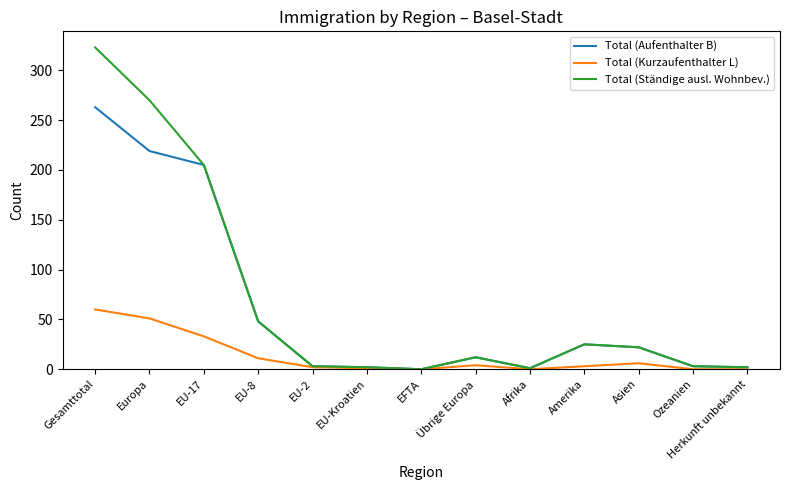

What is the difference between the Total (Kurzaufenthalter L) values at EU-17 and Amerika?

30